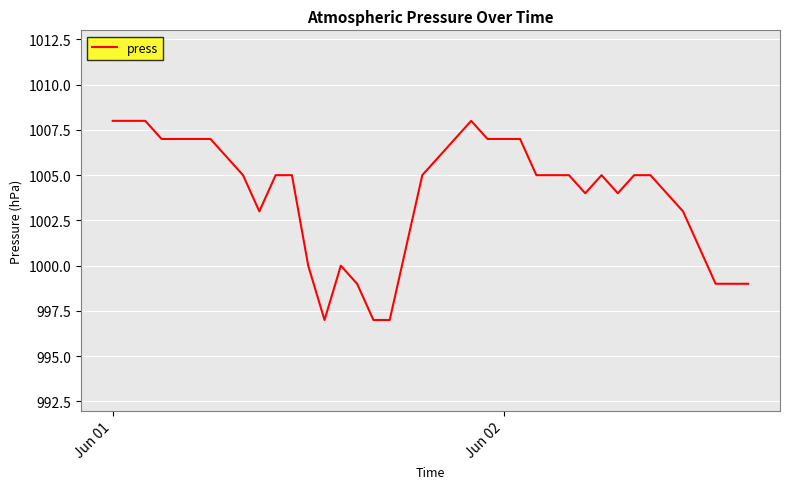

Is this an area chart (filled region under the line)?

No